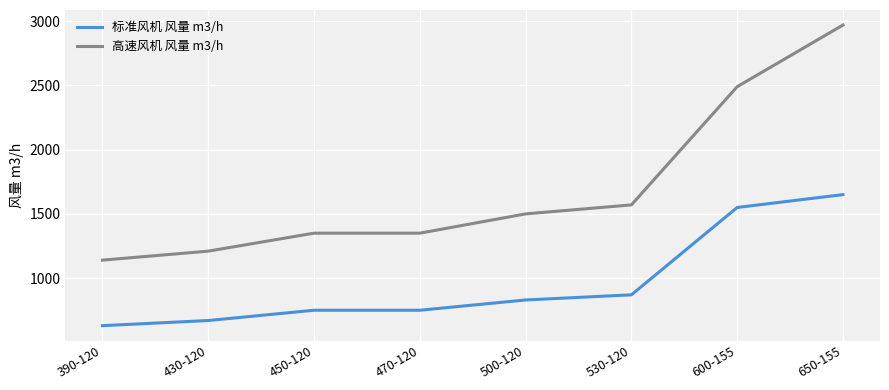

Which category has the highest value in the 高速风机 风量 m3/h series?

650-155